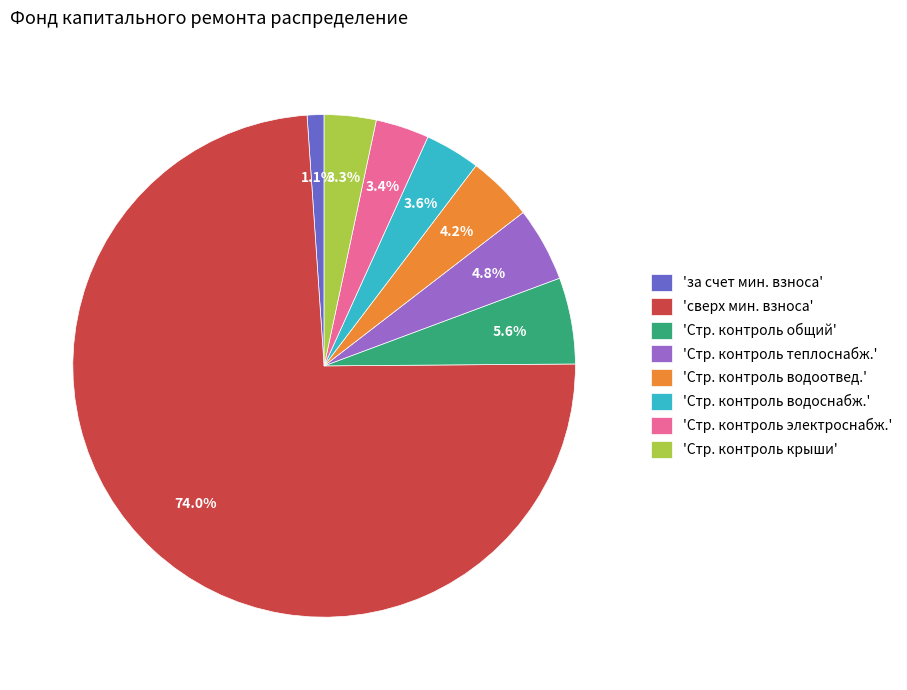

What portion of the pie excludes 'Стр. контроль теплоснабж.'?

95.2%